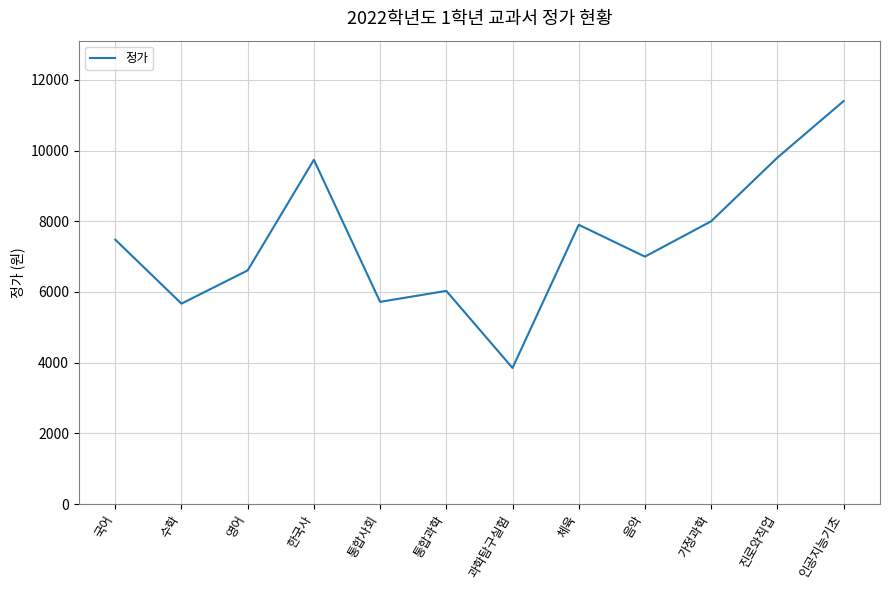

Which label corresponds to the smallest value in the chart?

과학탐구실험